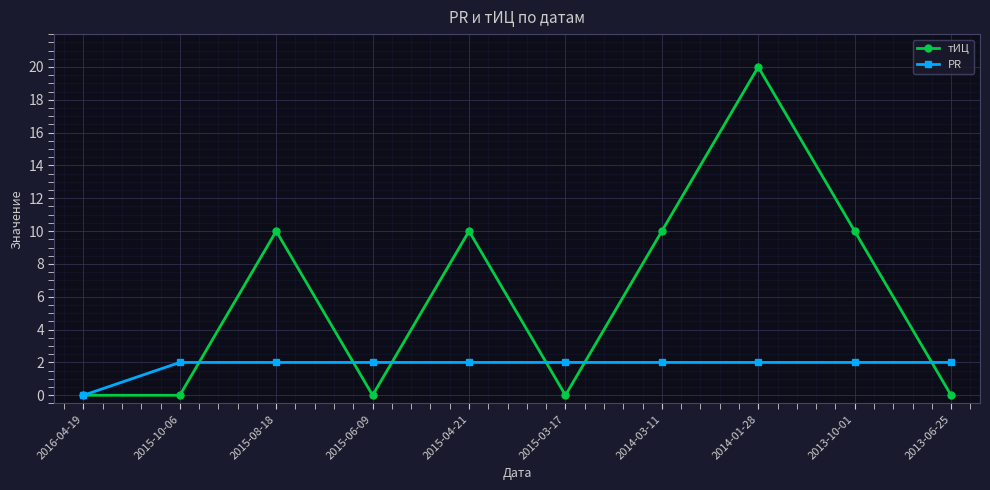

Does the chart have visible grid lines?

Yes